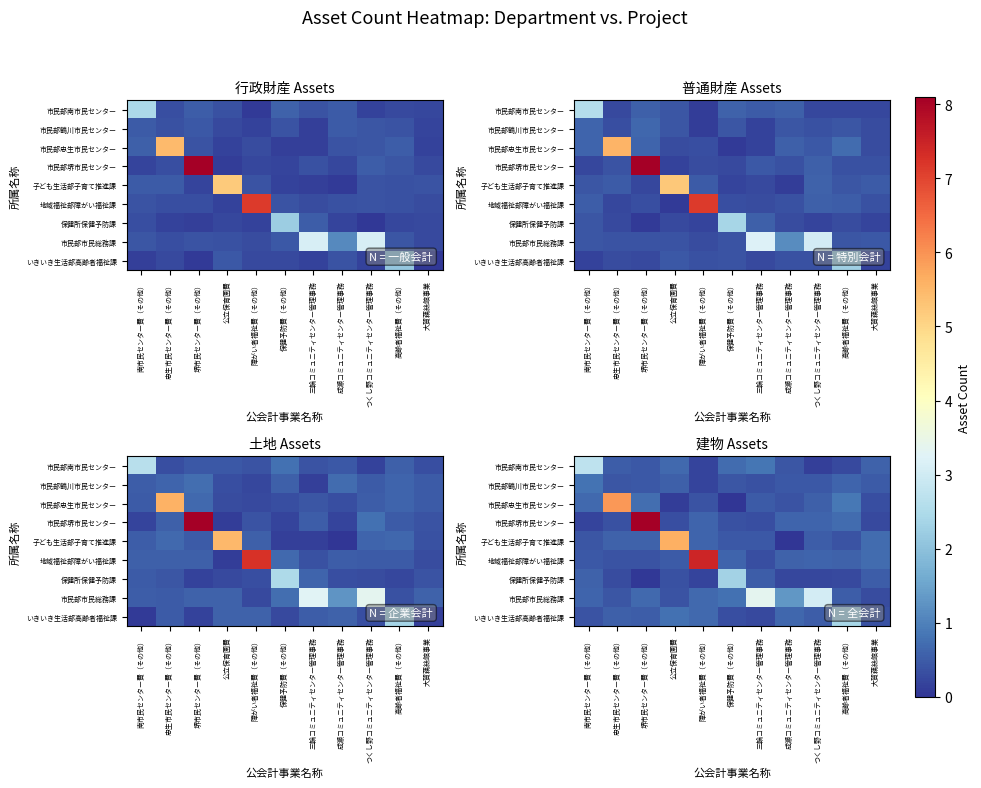

What is the sum of the 市民部南市民センター values at 保健予防費（その他） and 成瀬コミュニティセンター管理事務?

1.1